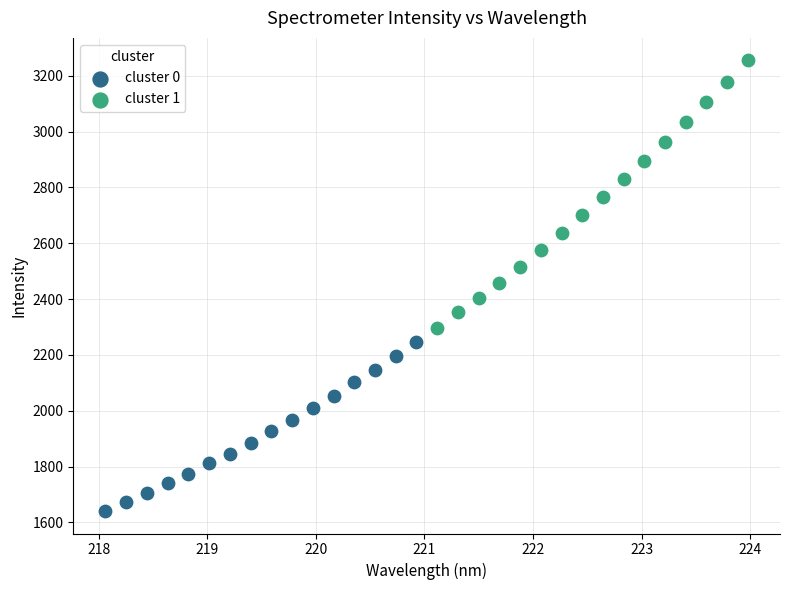

Which series contains the highest Y value?

cluster 1